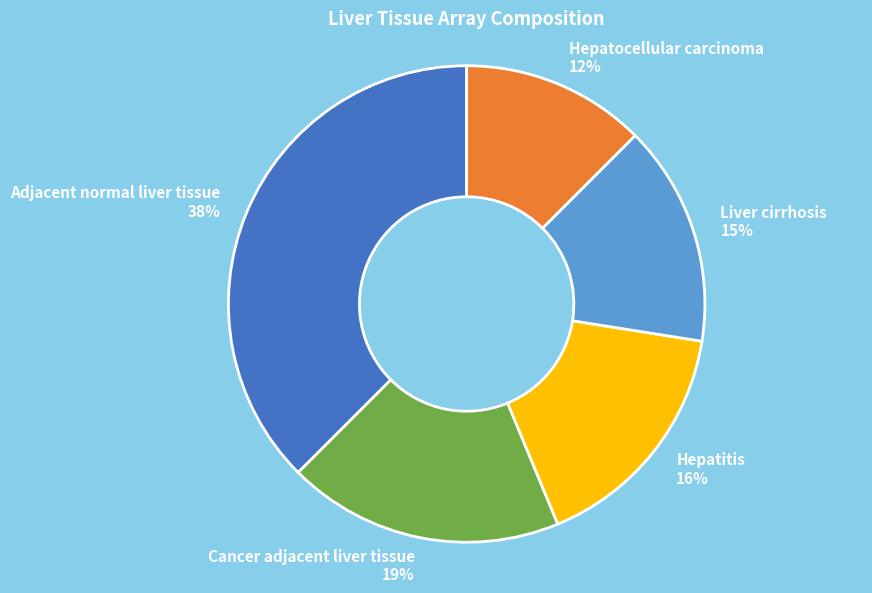

Between Liver cirrhosis and Hepatocellular carcinoma, which is larger?

Liver cirrhosis